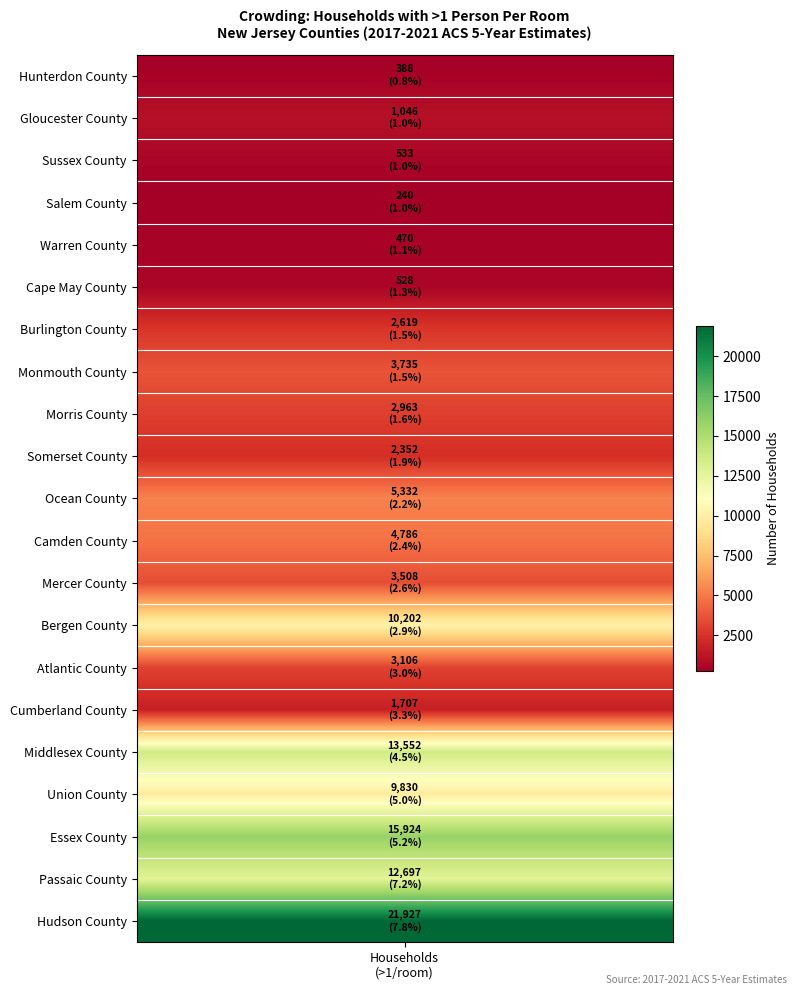

Reading right to left, what are all the values shown in this chart?

households: 20=388.0	19=1046.0	18=533.0	17=240.0	16=470.0	15=528.0	14=2619.0	13=3735.0	12=2963.0	11=2352.0	10=5332.0	9=4786.0	8=3508.0	7=10202.0	6=3106.0	5=1707.0	4=13552.0	3=9830.0	2=15924.0	percent=12697.0	households=21927.0
percent: 20=0.8	19=1.0	18=1.0	17=1.0	16=1.1	15=1.3	14=1.5	13=1.5	12=1.6	11=1.9	10=2.2	9=2.4	8=2.6	7=2.9	6=3.0	5=3.3	4=4.5	3=5.0	2=5.2	percent=7.2	households=7.8